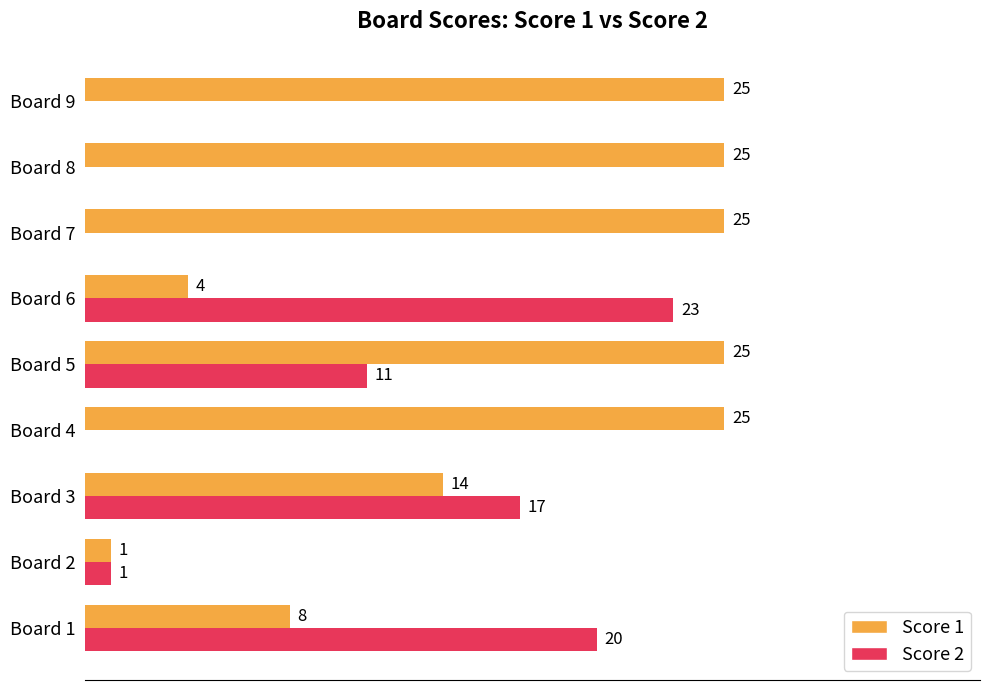

Is the value of Score 2 at Board 8 greater than the value of Score 1 at Board 9?

No